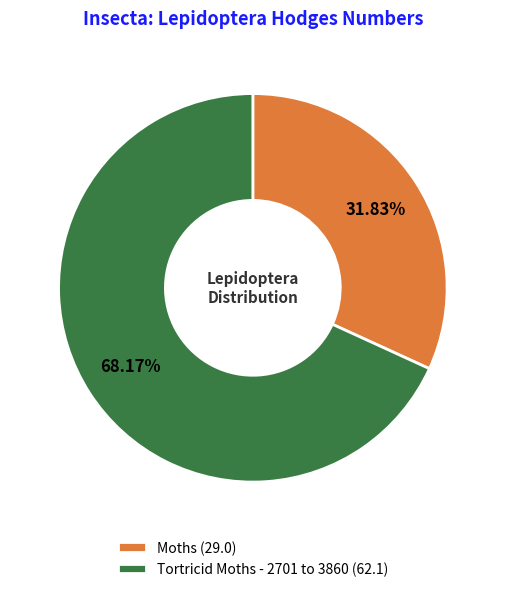

How much of the chart is everything except Tortricid Moths - 2701 to 3860?

31.8%